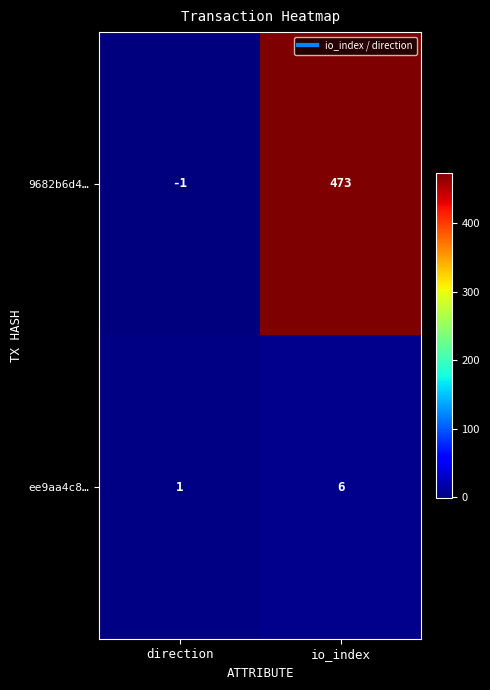

How many data points does each series have?

2